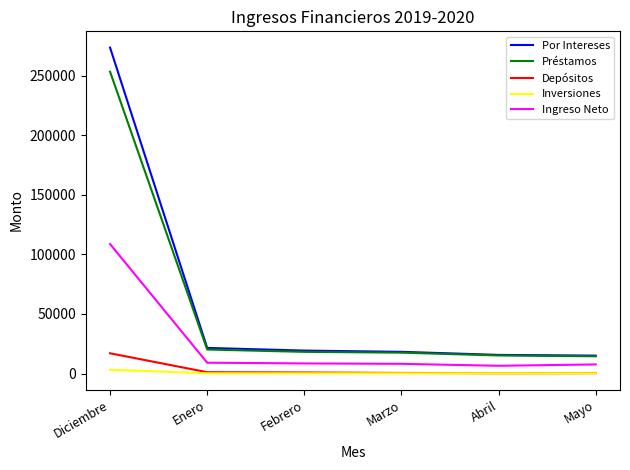

Between Diciembre and Marzo, which series saw the biggest shift?

Por Intereses